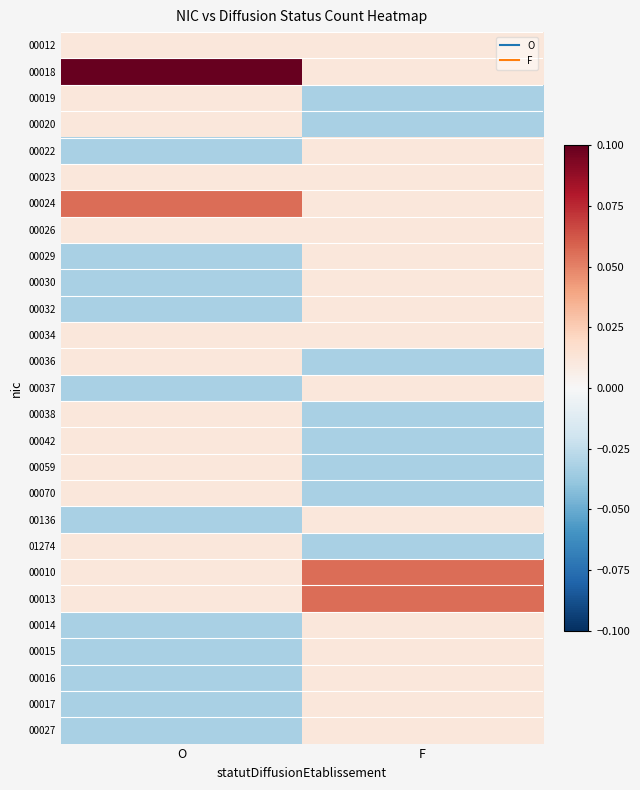

Reading left to right, list all the values displayed in this chart.

00012: O=0.0	F=0.0
00018: O=0.1	F=0.0
00019: O=0.0	F=-0.0
00020: O=0.0	F=-0.0
00022: O=-0.0	F=0.0
00023: O=0.0	F=0.0
00024: O=0.1	F=0.0
00026: O=0.0	F=0.0
00029: O=-0.0	F=0.0
00030: O=-0.0	F=0.0
00032: O=-0.0	F=0.0
00034: O=0.0	F=0.0
00036: O=0.0	F=-0.0
00037: O=-0.0	F=0.0
00038: O=0.0	F=-0.0
00042: O=0.0	F=-0.0
00059: O=0.0	F=-0.0
00070: O=0.0	F=-0.0
00136: O=-0.0	F=0.0
01274: O=0.0	F=-0.0
00010: O=0.0	F=0.1
00013: O=0.0	F=0.1
00014: O=-0.0	F=0.0
00015: O=-0.0	F=0.0
00016: O=-0.0	F=0.0
00017: O=-0.0	F=0.0
00027: O=-0.0	F=0.0